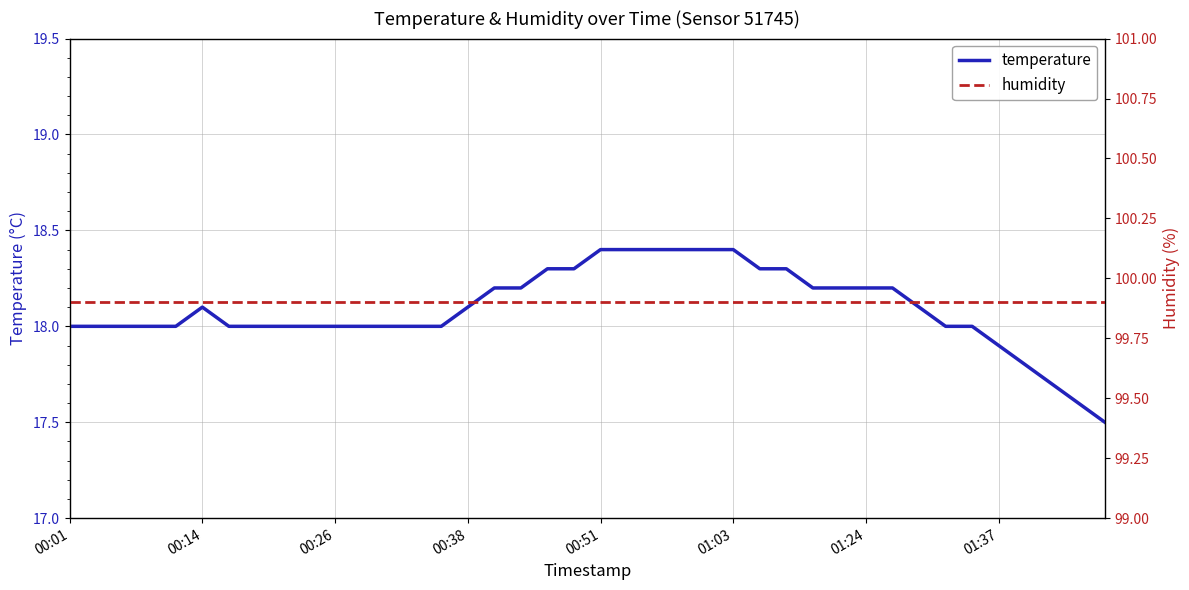

What is the maximum value for temperature?

18.4